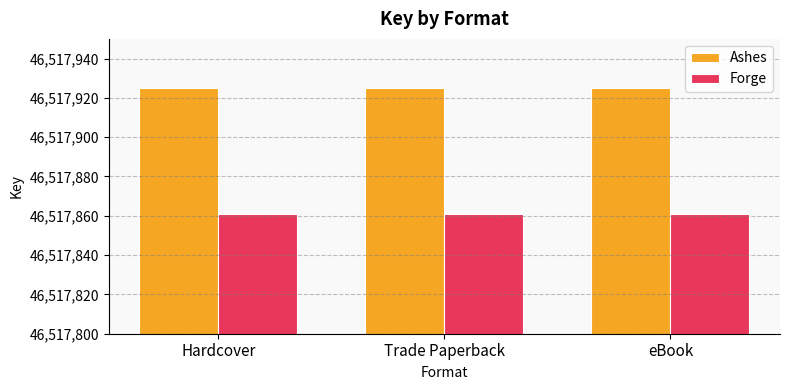

What is the minimum value shown in the chart?

46517861